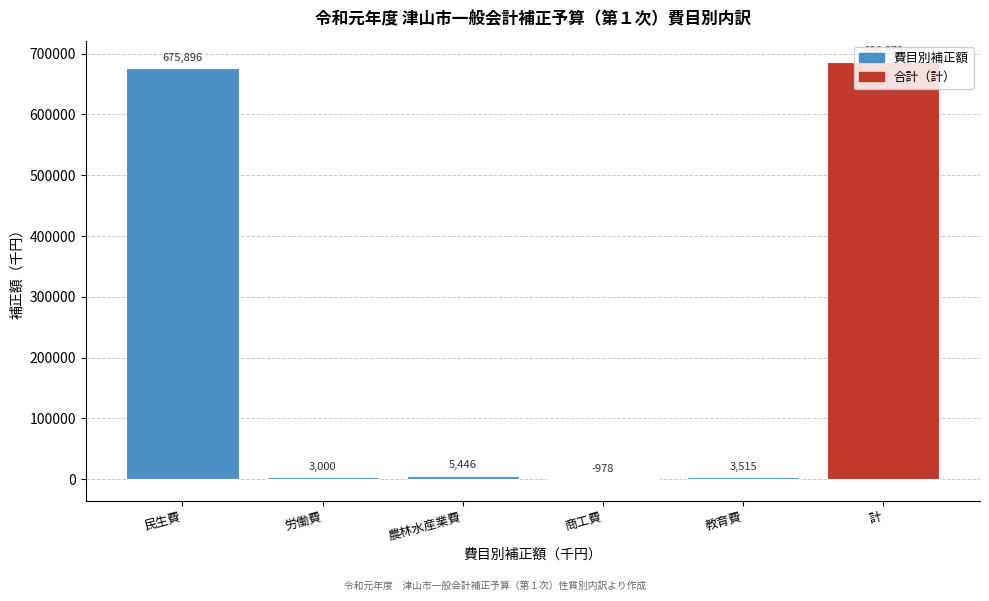

What is the sum of all values?

1373758